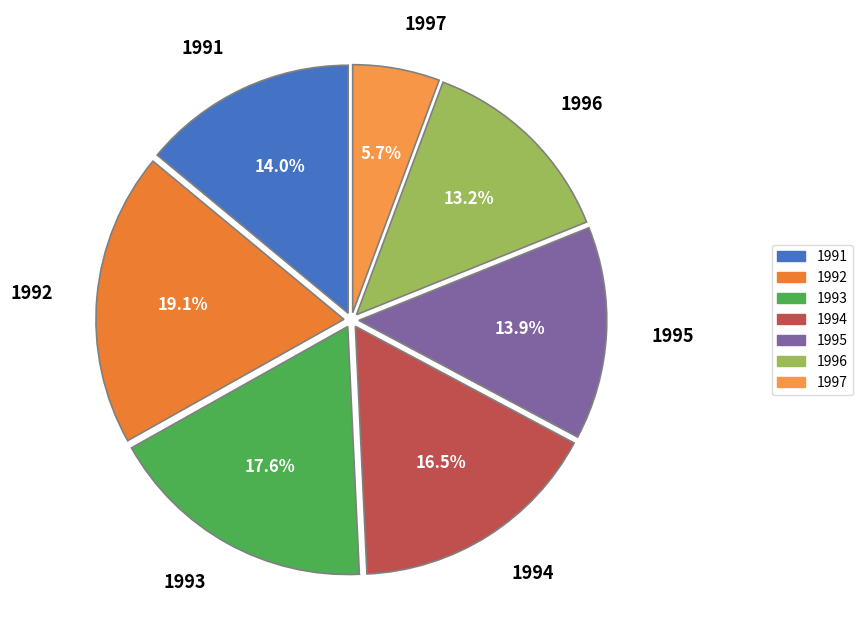

To the nearest percent, what is the combined percentage of 1993 and 1996?

31%